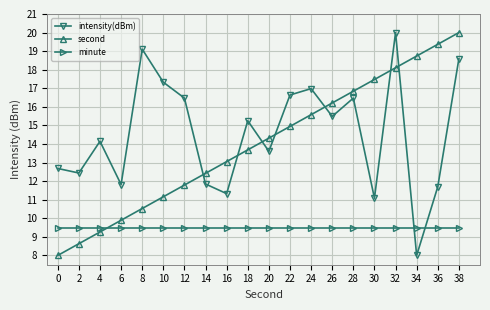

Reading left to right, list all the values displayed in this chart.

intensity(dBm): 0=12.7	2=12.4	4=14.1	6=11.8	8=19.1	10=17.3	12=16.5	14=11.8	16=11.3	18=15.3	20=13.6	22=16.6	24=17.0	26=15.5	28=16.5	30=11.1	32=20.0	34=8.0	36=11.7	38=18.6
second: 0=8.0	2=8.6	4=9.3	6=9.9	8=10.5	10=11.2	12=11.8	14=12.4	16=13.1	18=13.7	20=14.3	22=14.9	24=15.6	26=16.2	28=16.8	30=17.5	32=18.1	34=18.7	36=19.4	38=20.0
minute: 0=9.5	2=9.5	4=9.5	6=9.5	8=9.5	10=9.5	12=9.5	14=9.5	16=9.5	18=9.5	20=9.5	22=9.5	24=9.5	26=9.5	28=9.5	30=9.5	32=9.5	34=9.5	36=9.5	38=9.5